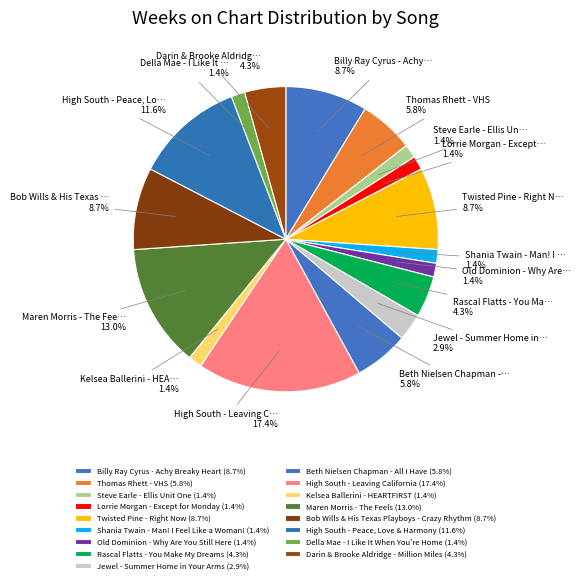

What is the total percentage of Bob Wills & His Texas Playboys - Crazy Rhythm and Lorrie Morgan - Except for Monday?

10.1%